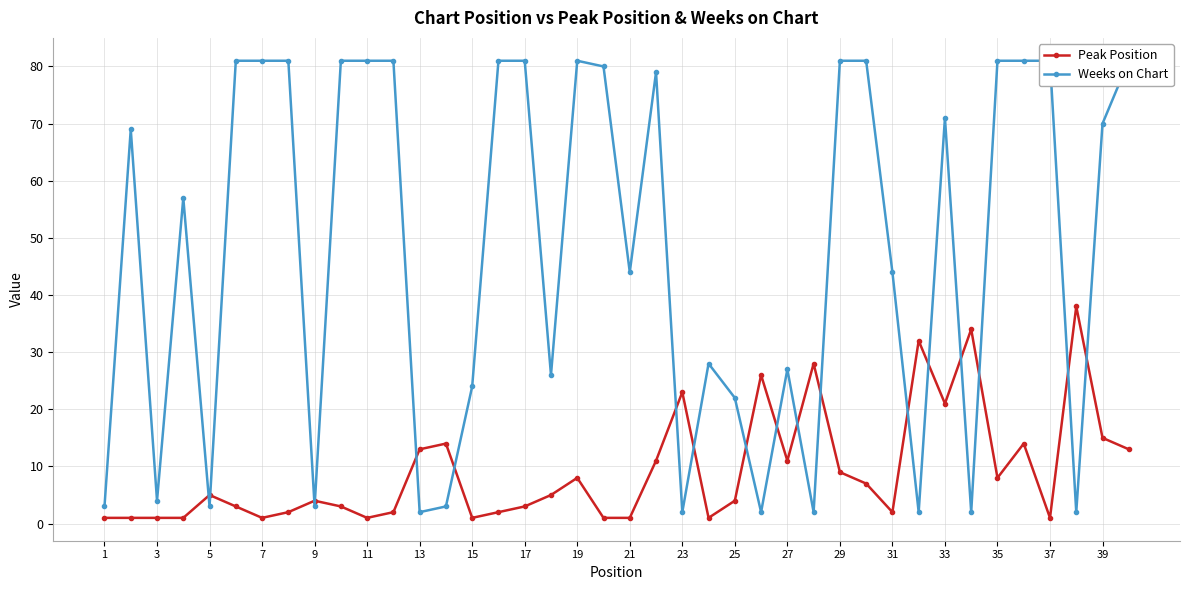

Reading left to right, extract all data points from this chart.

Peak Position: 1	1	1	1	5	3	1	2	4	3	1	2	13	14	1	2	3	5	8	1	1	11	23	1	4	26	11	28	9	7	2	32	21	34	8	14	1	38	15	13
Weeks on Chart: 3	69	4	57	3	81	81	81	3	81	81	81	2	3	24	81	81	26	81	80	44	79	2	28	22	2	27	2	81	81	44	2	71	2	81	81	81	2	70	81